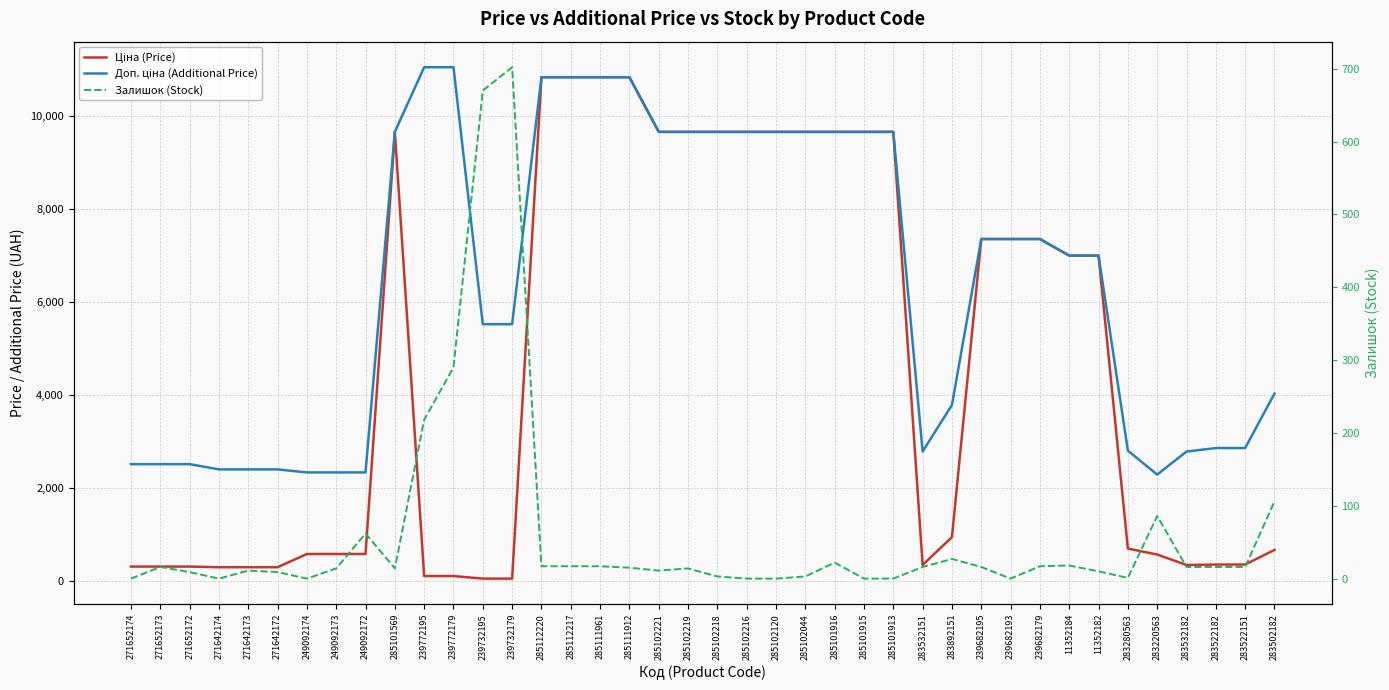

How many lines are shown in the chart?

3